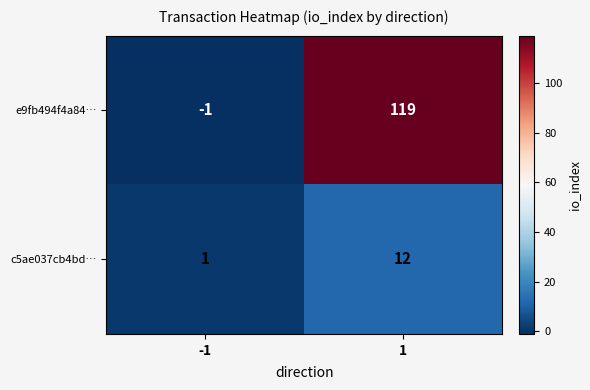

How many categories are shown in the chart?

2